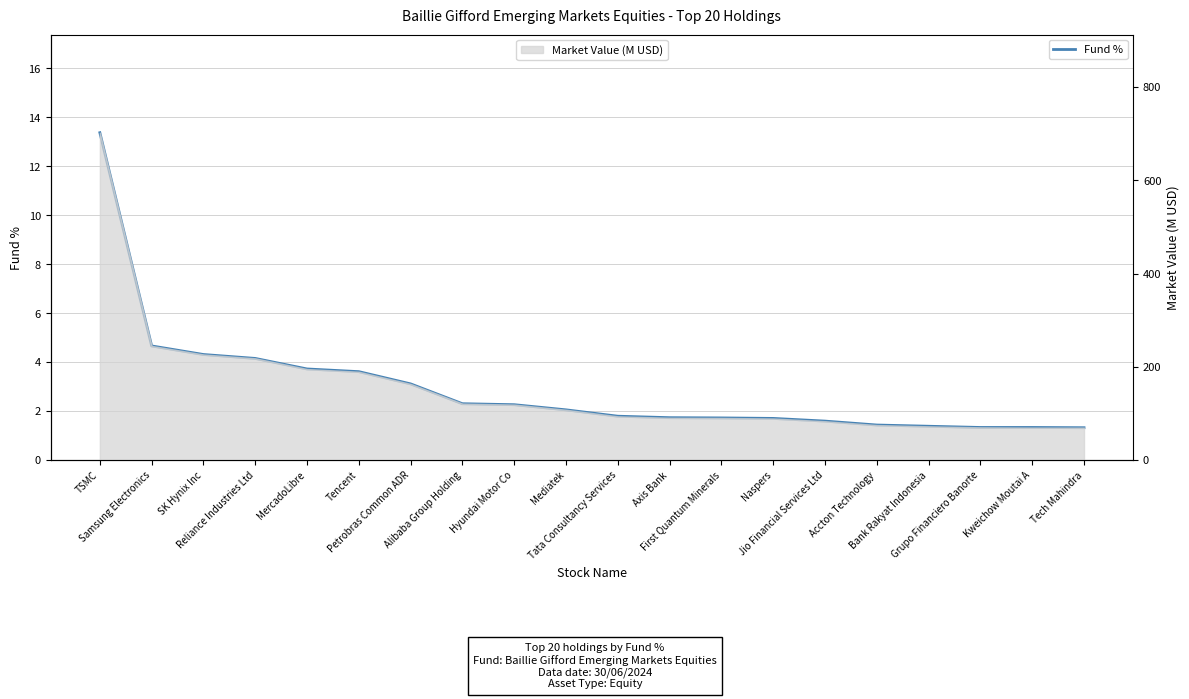

Between Accton Technology and Bank Rakyat Indonesia, which is larger?

Accton Technology